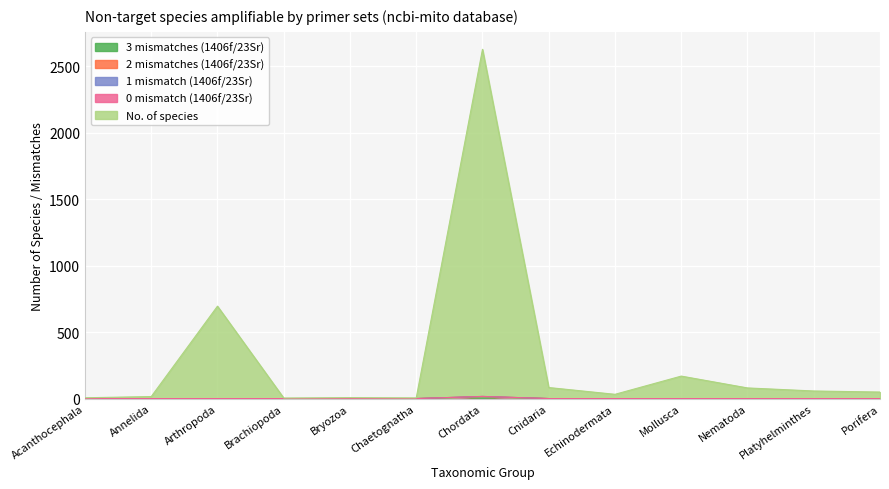

True or false: 3 mismatches (1406f/23Sr) has a value of 0 at Arthropoda.

True